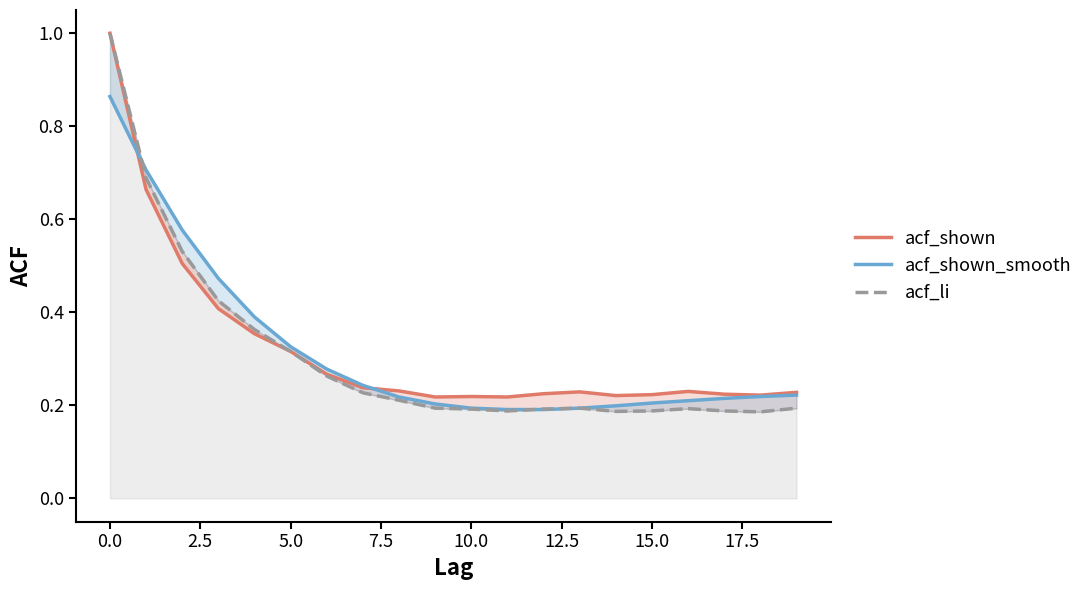

How many categories are shown in the chart?

20